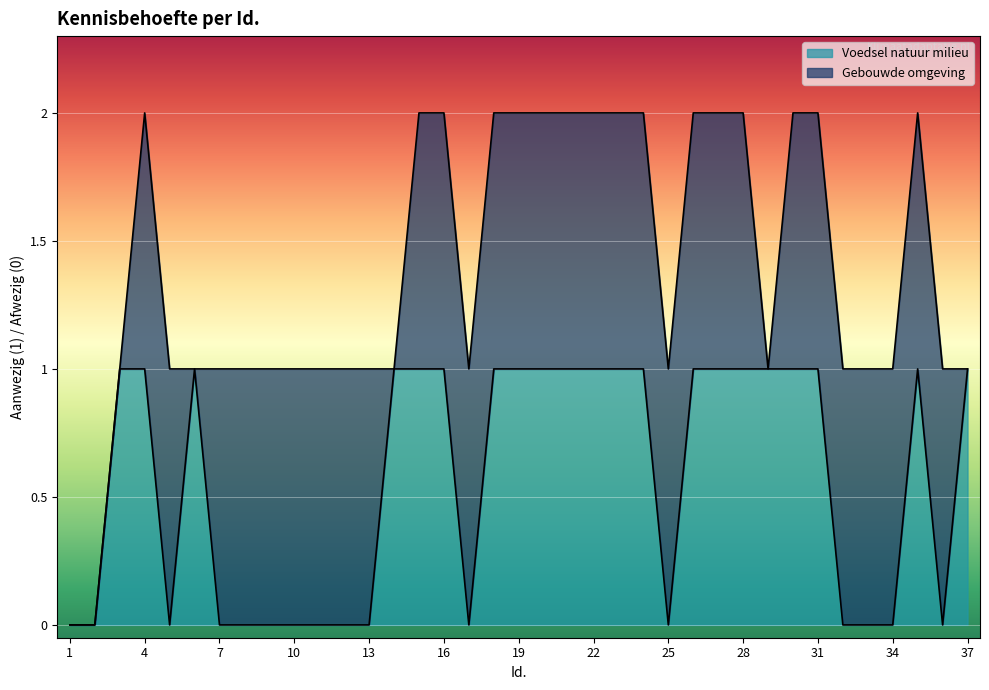

List the labels in order of value, largest first.

3, 4, 6, 14, 15, 16, 18, 19, 20, 21, 22, 23, 24, 26, 27, 28, 29, 30, 31, 35, 37, 1, 2, 5, 7, 8, 9, 10, 11, 12, 13, 17, 25, 32, 33, 34, 36